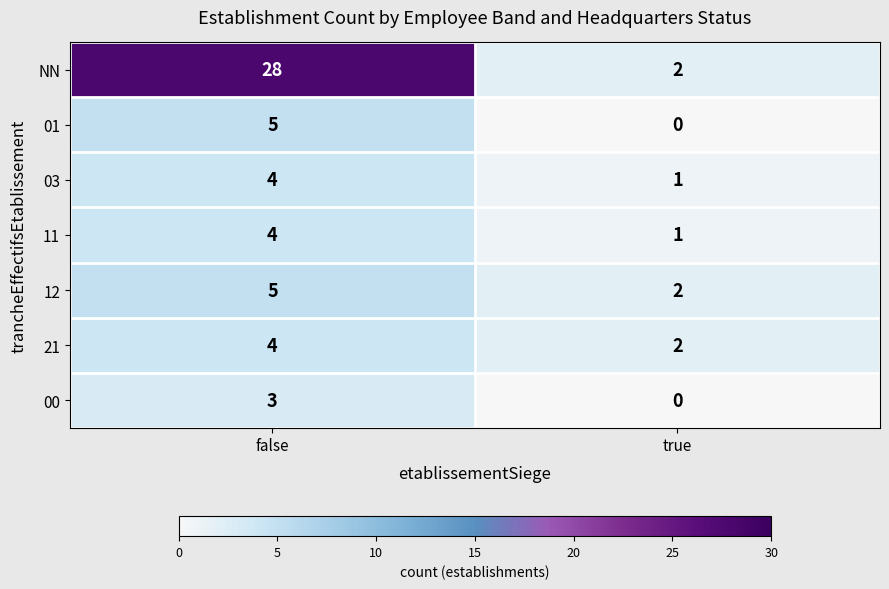

Reading left to right, what are all the values shown in this chart?

NN: false=28	true=2
01: false=5	true=0
03: false=4	true=1
11: false=4	true=1
12: false=5	true=2
21: false=4	true=2
00: false=3	true=0